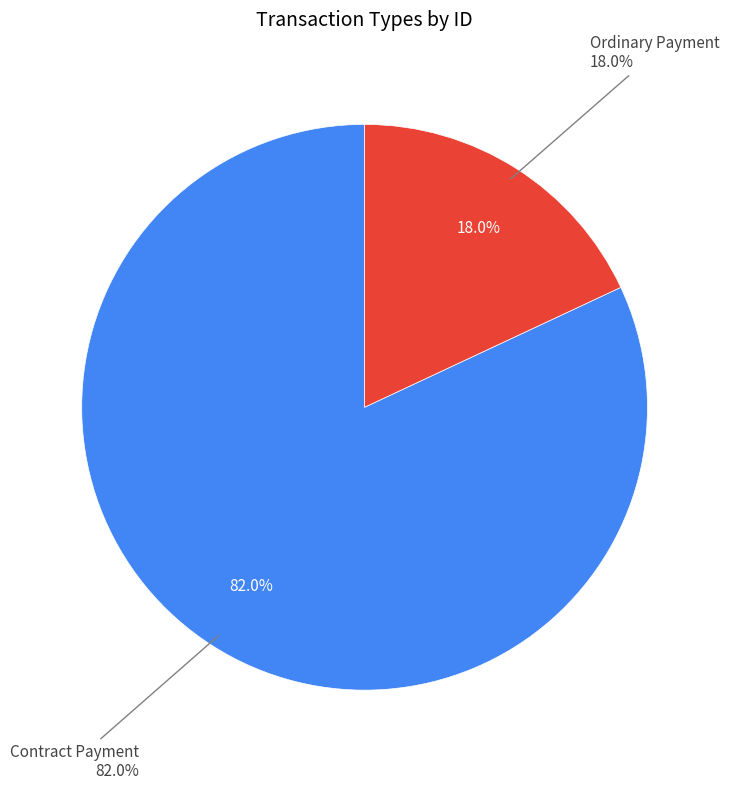

Is there a majority slice in this chart?

Yes